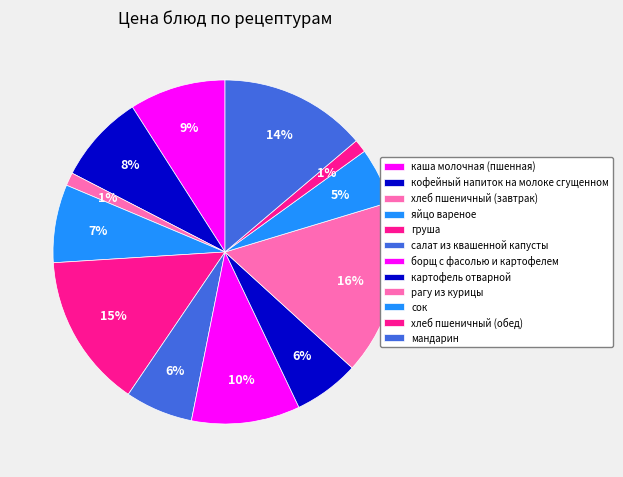

To the nearest percent, what portion does груша represent?

15%